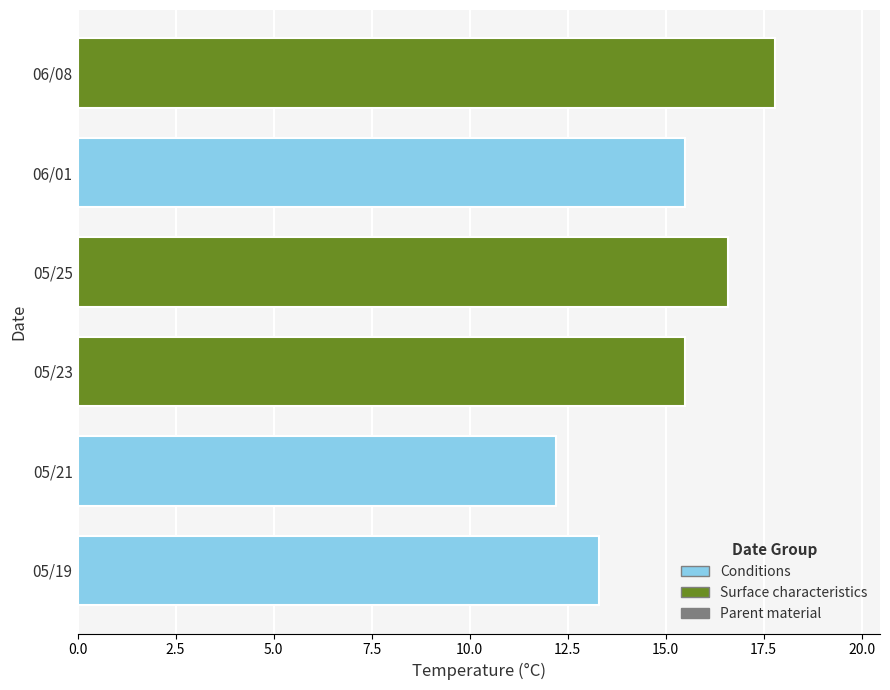

At which category does the chart reach its minimum across all series?

05/21